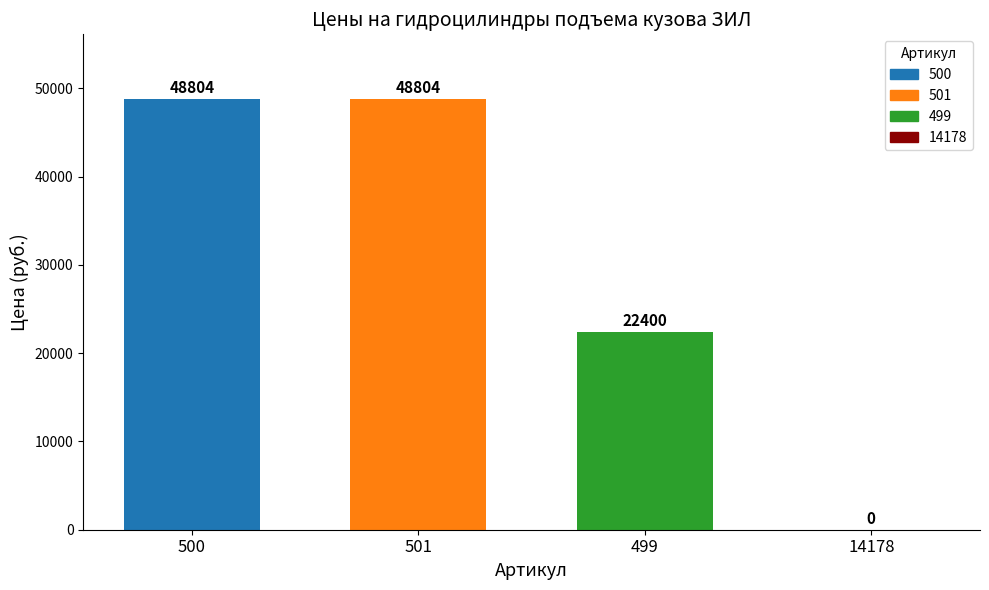

Approximately how many times larger is the value at 499 compared to 500?

0.5